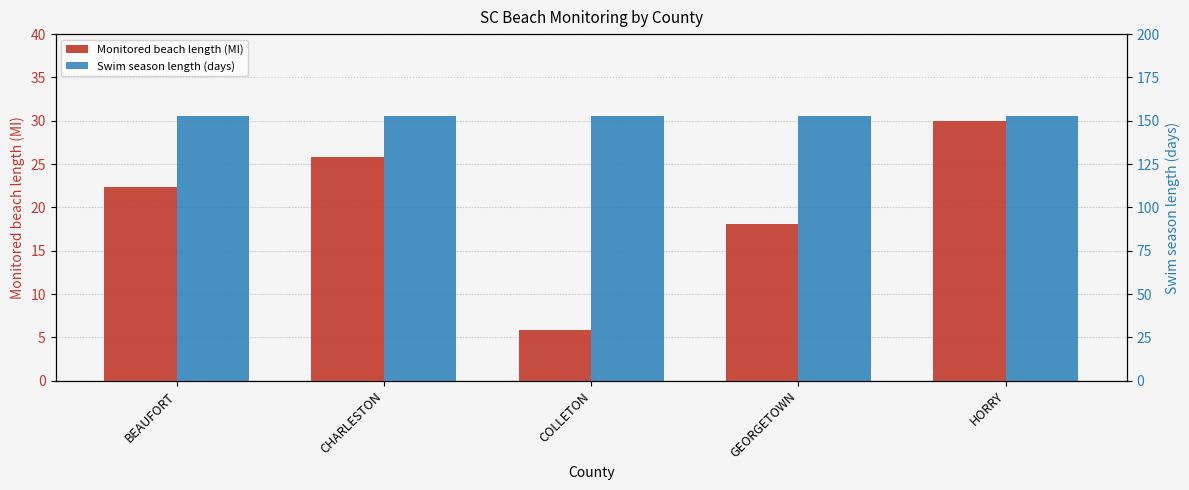

Is the value of Monitored beach length (MI) at GEORGETOWN greater than the value of Swim season length (days) at BEAUFORT?

No